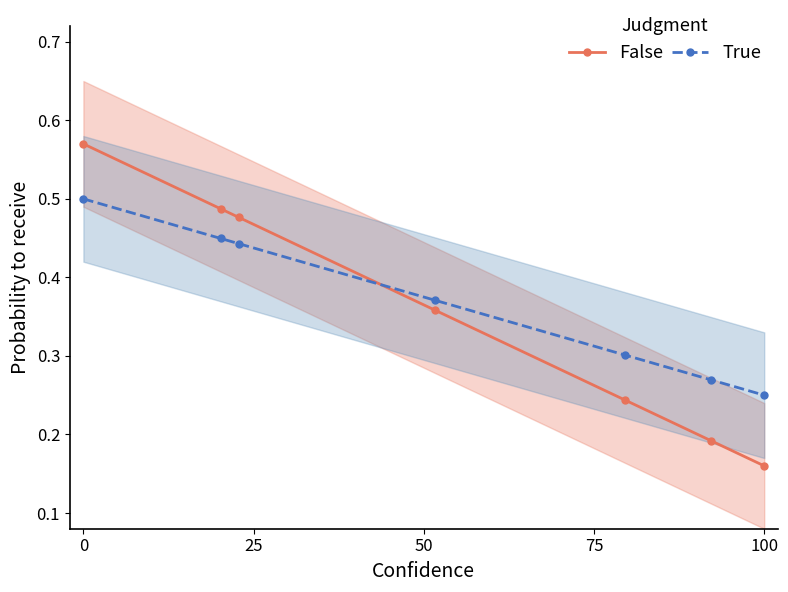

List the series in order of their peak value, lowest first.

True, False